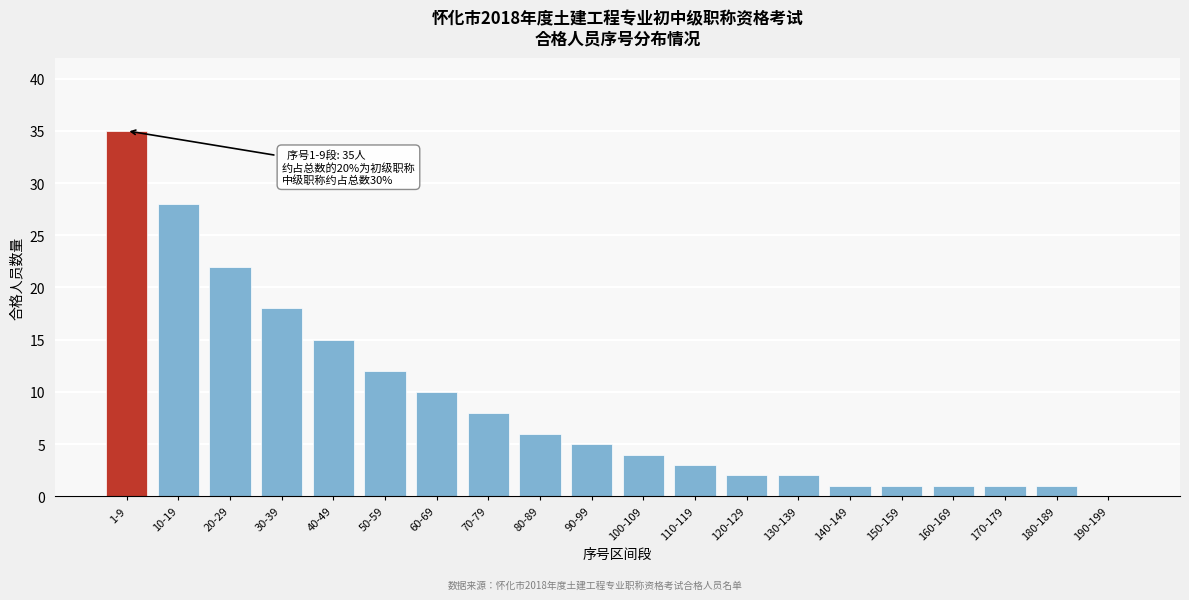

Reading left to right, list all the values displayed in this chart.

1-9=35	10-19=28	20-29=22	30-39=18	40-49=15	50-59=12	60-69=10	70-79=8	80-89=6	90-99=5	100-109=4	110-119=3	120-129=2	130-139=2	140-149=1	150-159=1	160-169=1	170-179=1	180-189=1	190-199=0